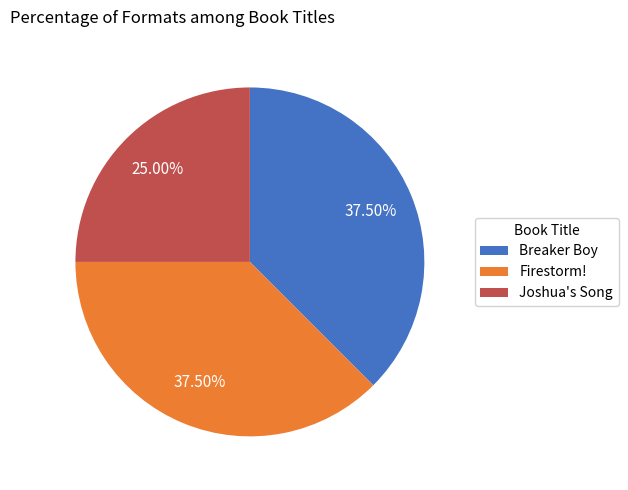

Do Joshua's Song and Firestorm! together represent more than half of the pie?

Yes